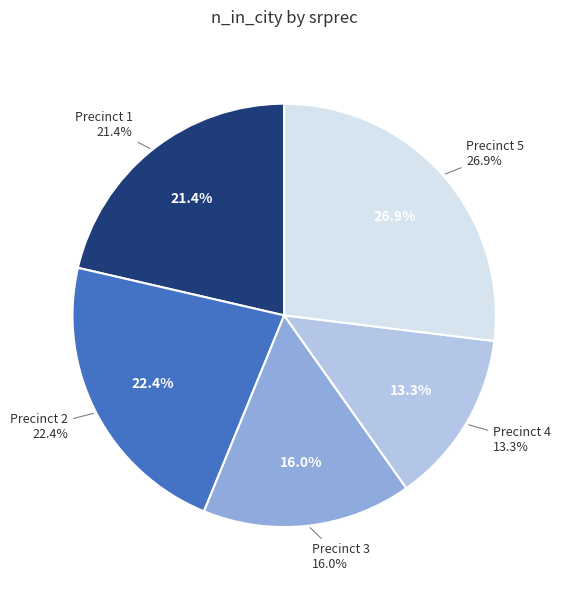

Is it true that 3 is 16% of the pie?

True